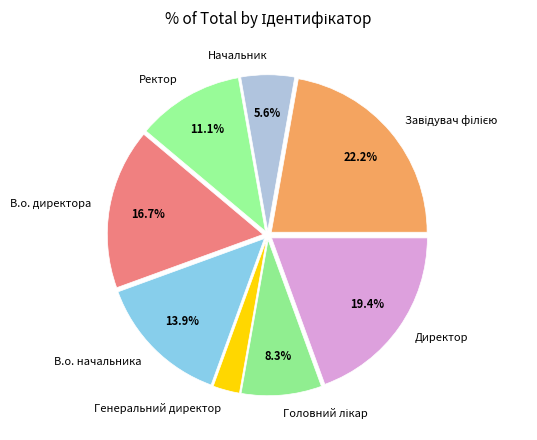

Which slice is the smallest?

Генеральний директор